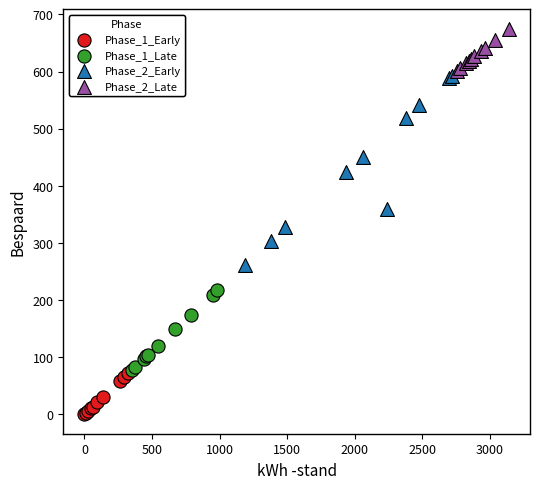

Which series has the largest Y range (max minus min)?

Phase_2_Early